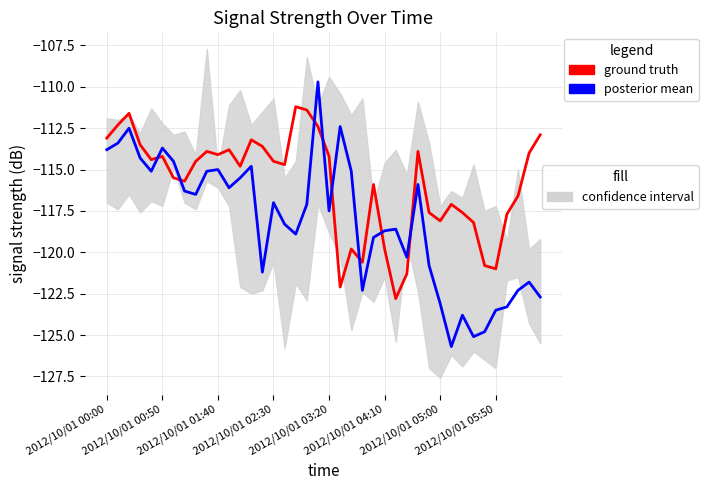

How many interior local peaks does the ground truth series have?

10